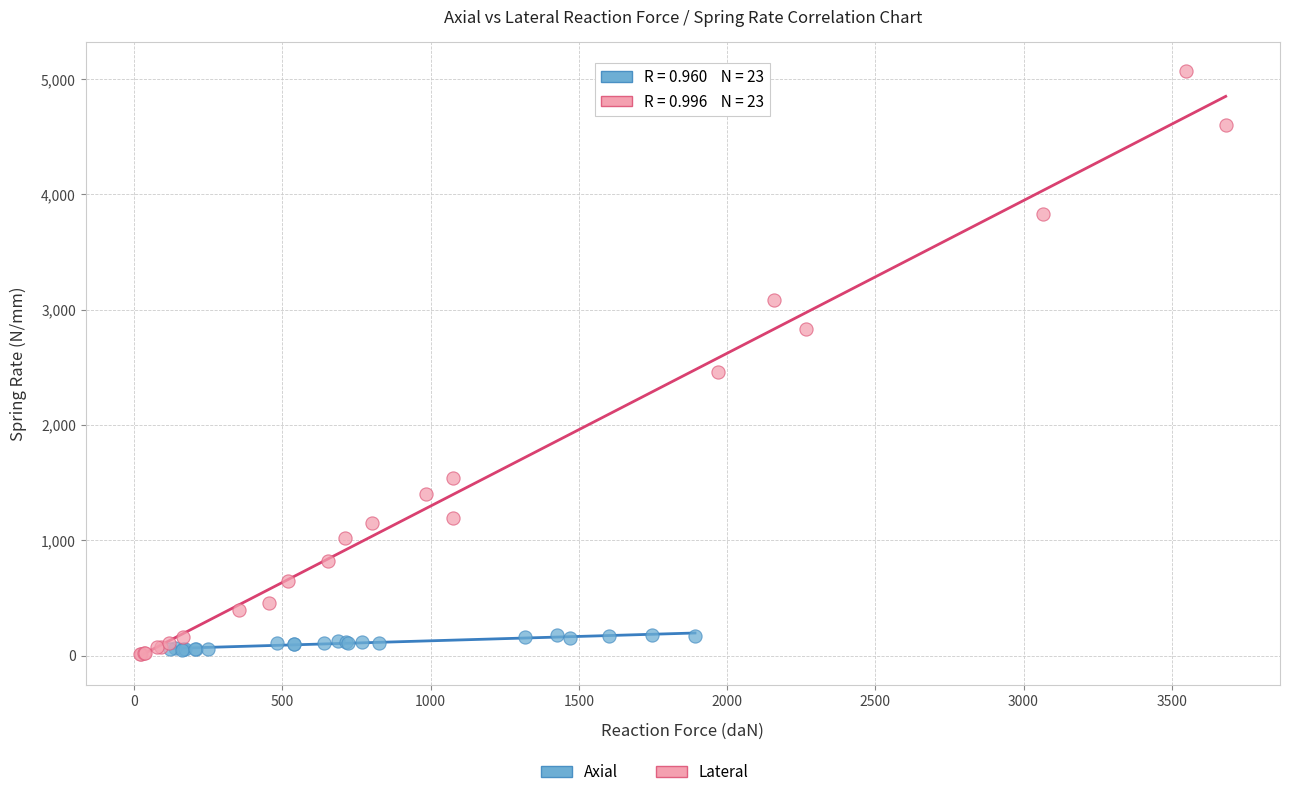

Which series reaches the maximum Y coordinate?

Lateral